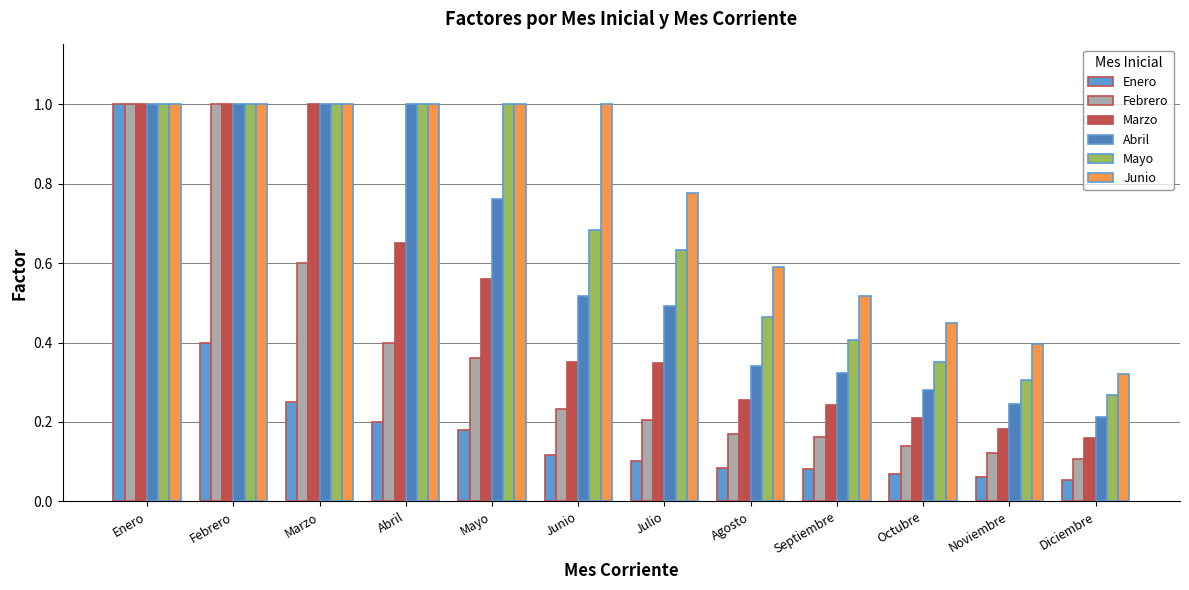

How many bars are there in total?

72